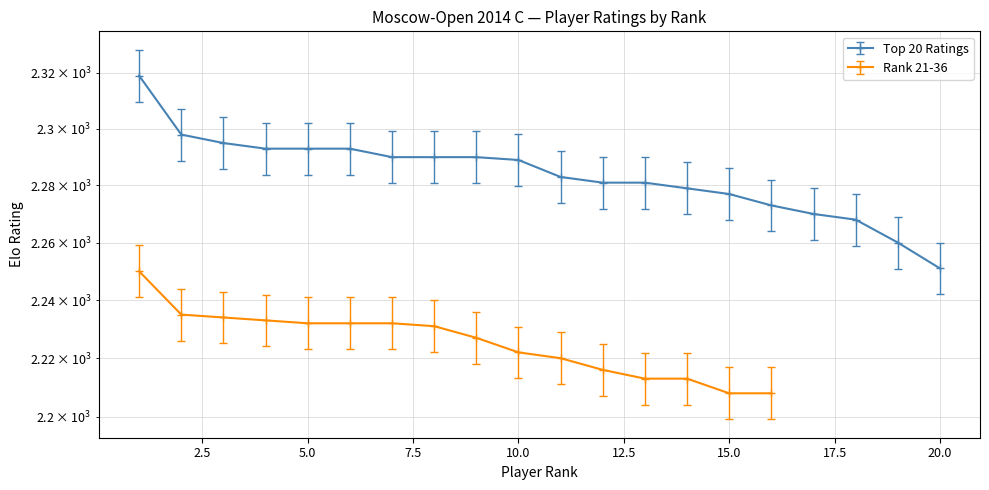

How many values exceed 2289?

9